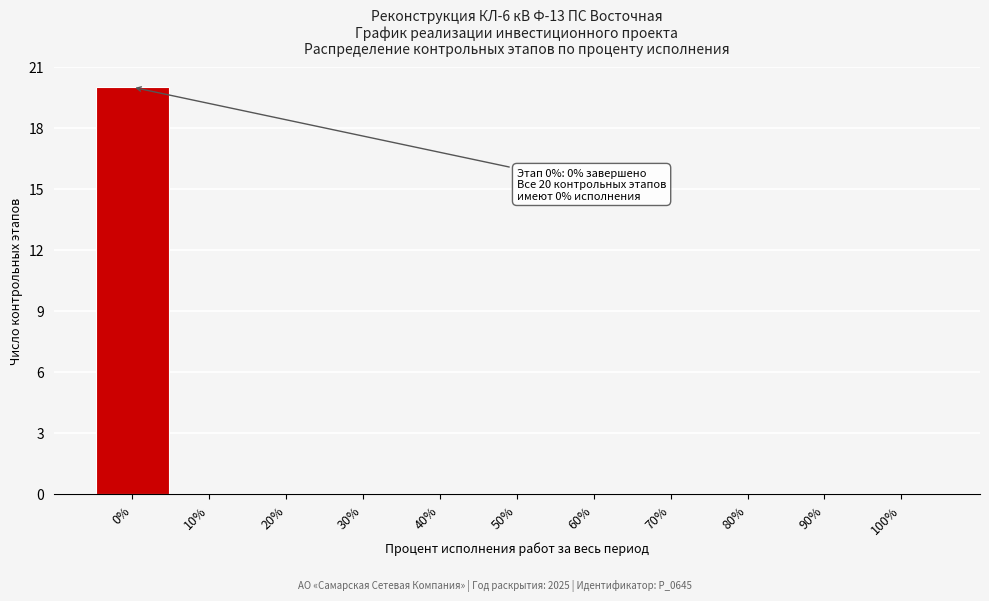

Reading left to right, list all the values displayed in this chart.

0%=20	10%=0	20%=0	30%=0	40%=0	50%=0	60%=0	70%=0	80%=0	90%=0	100%=0